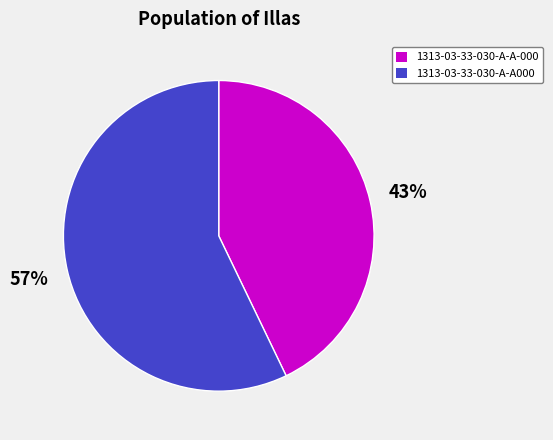

How many slices are in this pie chart?

2